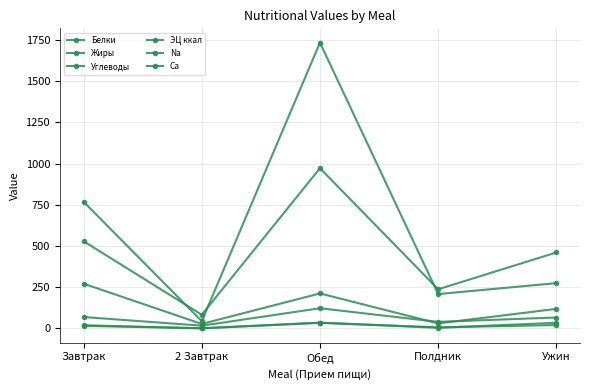

Count the number of data series in this chart.

6